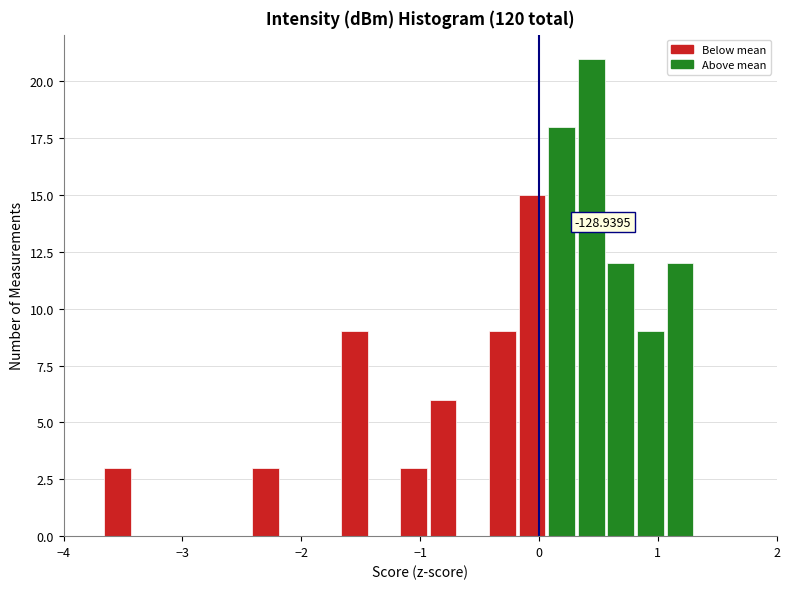

Read against the x-axis, roughly where is the centre of the tallest bar?

0.4